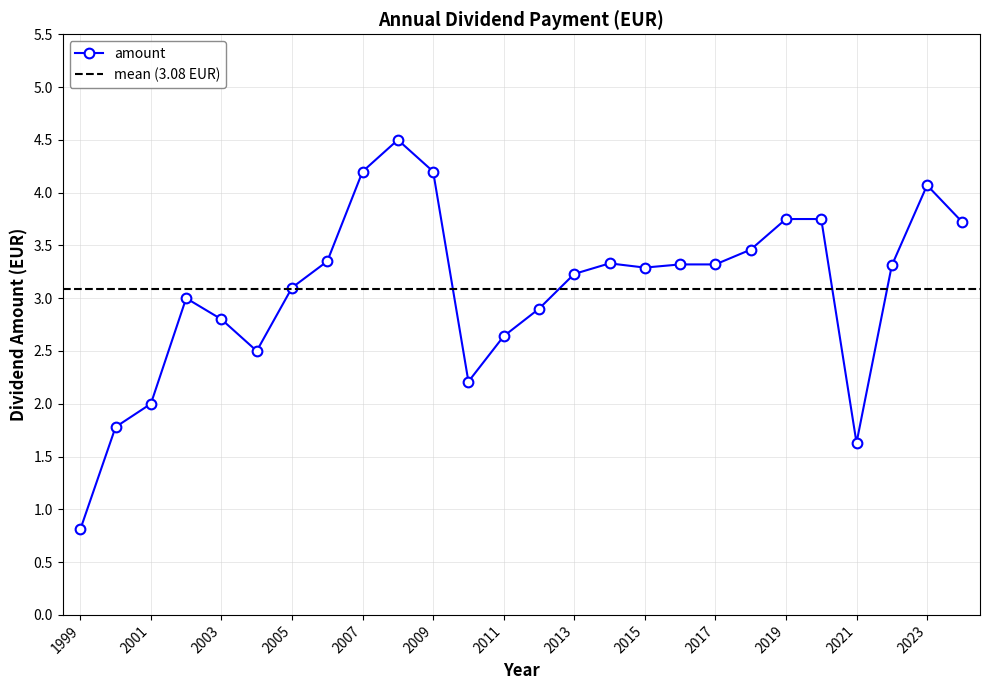

What value does the data have at 2019?

3.8